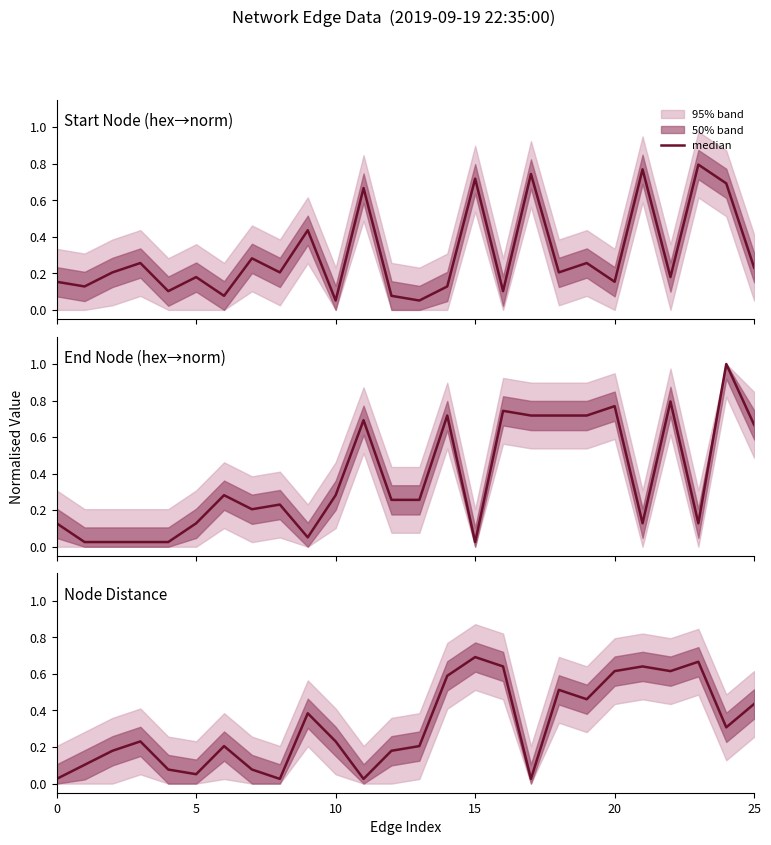

How many categories are shown in the chart?

26